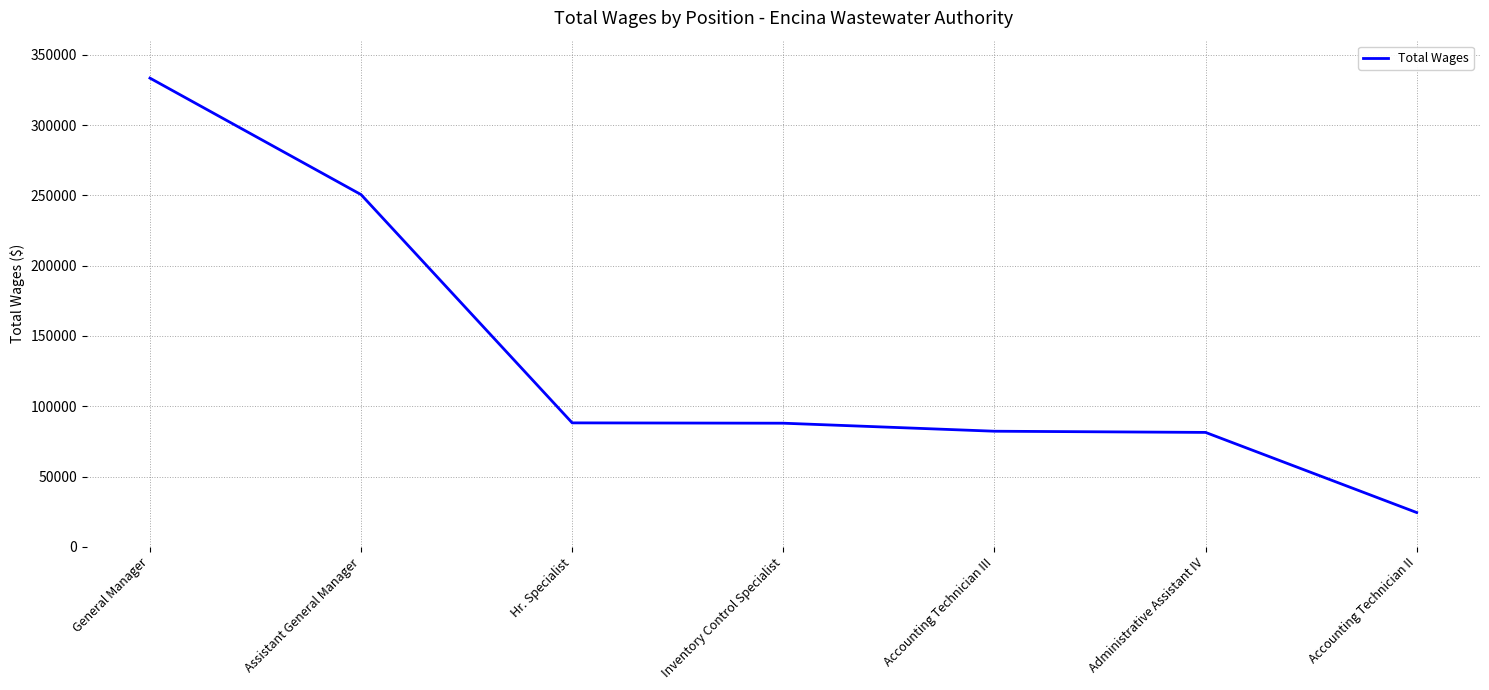

What is the change in value from General Manager to Administrative Assistant IV?

-252011